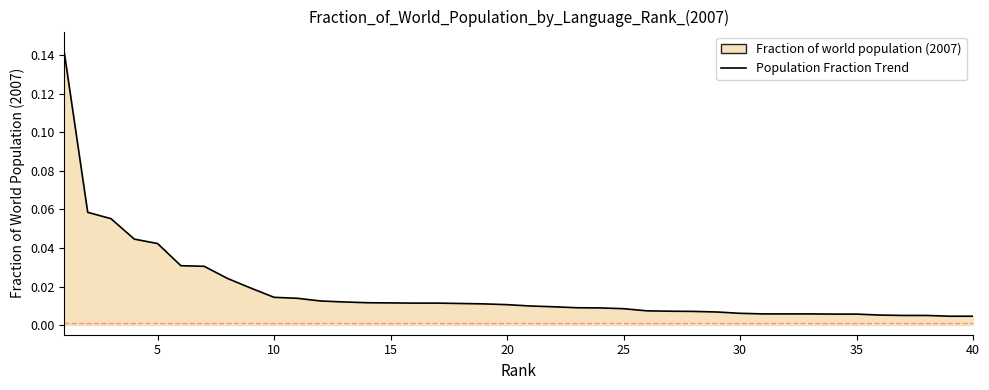

How many lines are shown in the chart?

1